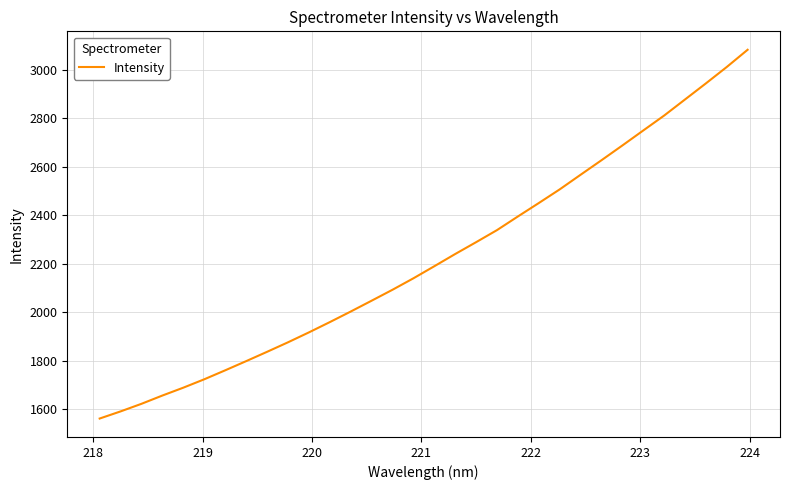

What is the difference between the maximum and minimum values?

1520.7